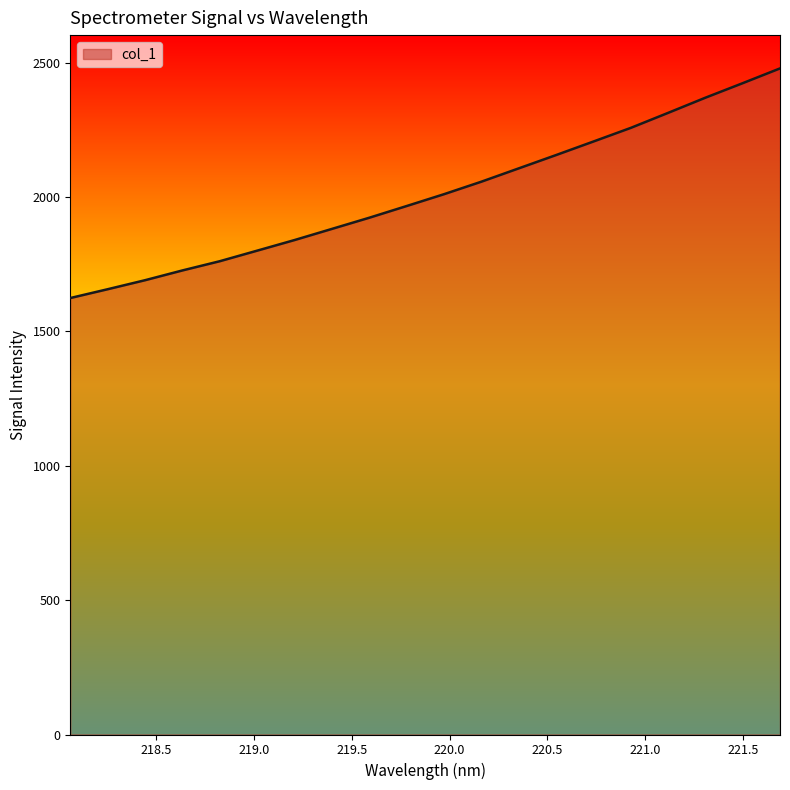

What is the smallest value displayed?

1624.3